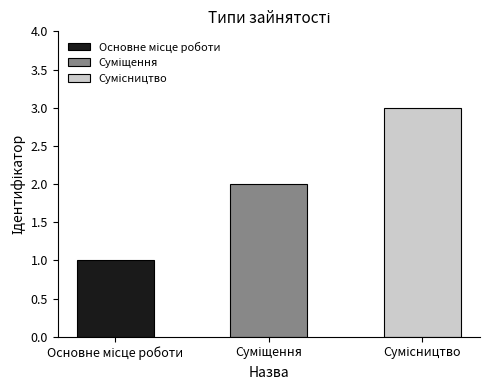

What is the change in value from Суміщення to Сумісництво?

+1